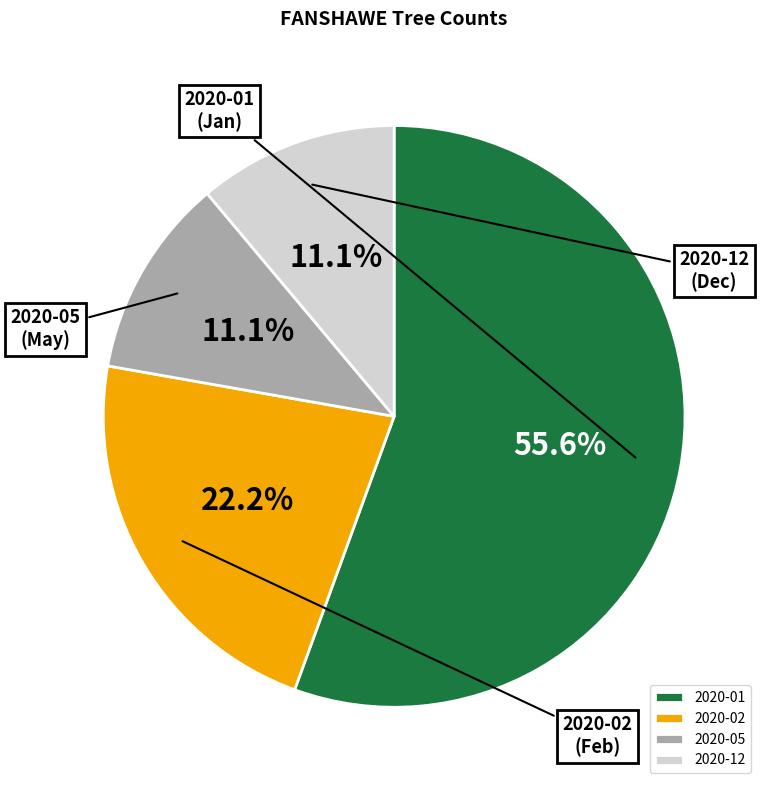

Is the sum of 2020-01 and 2020-12 greater than half?

Yes